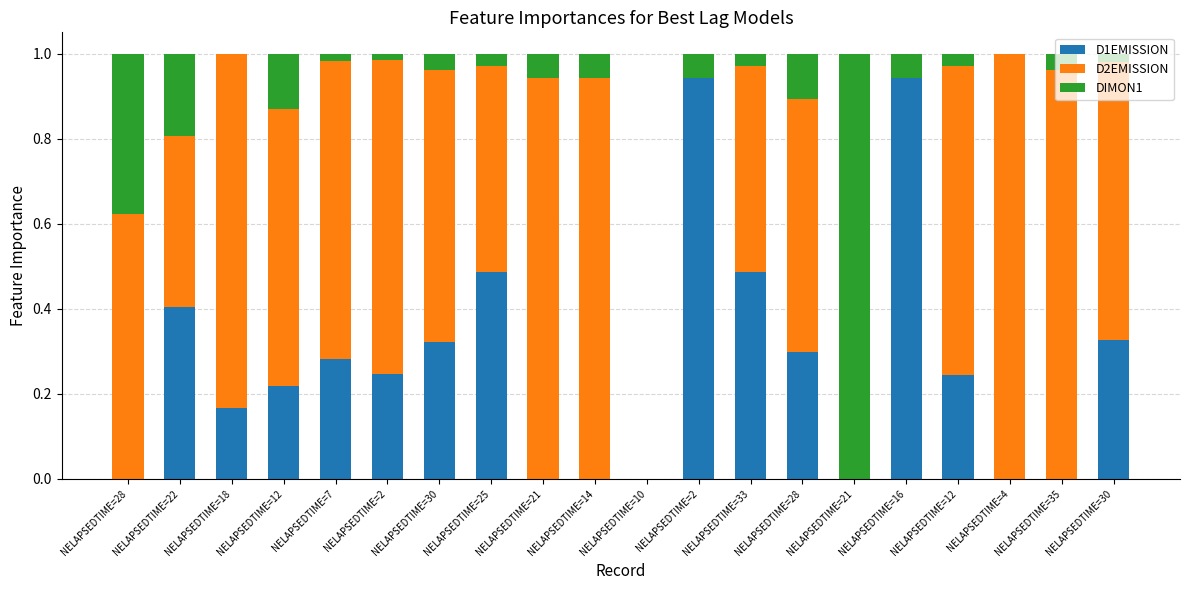

Is it true that DIMON1 equals 0.0 at NELAPSEDTIME=7?

False